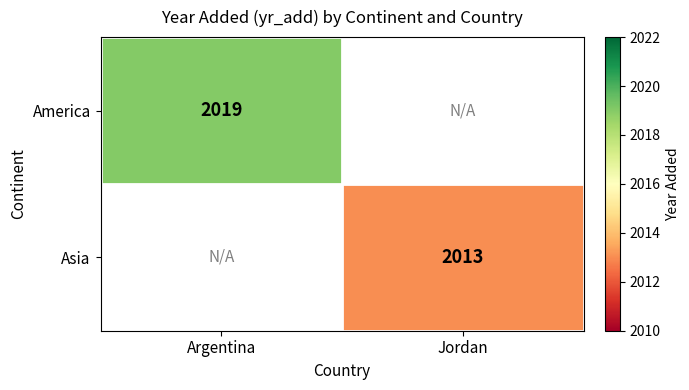

The Asia series shows 2875 at Jordan. True or false?

False